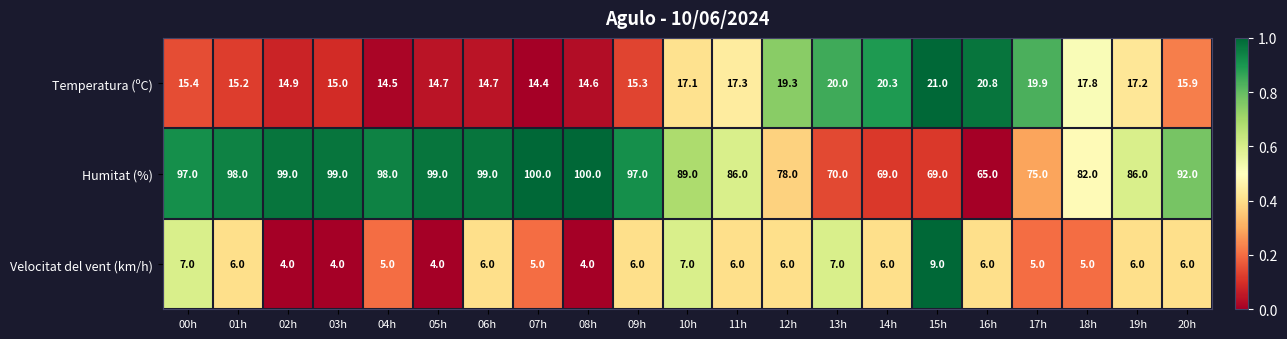

What is the smallest value displayed?

4.0